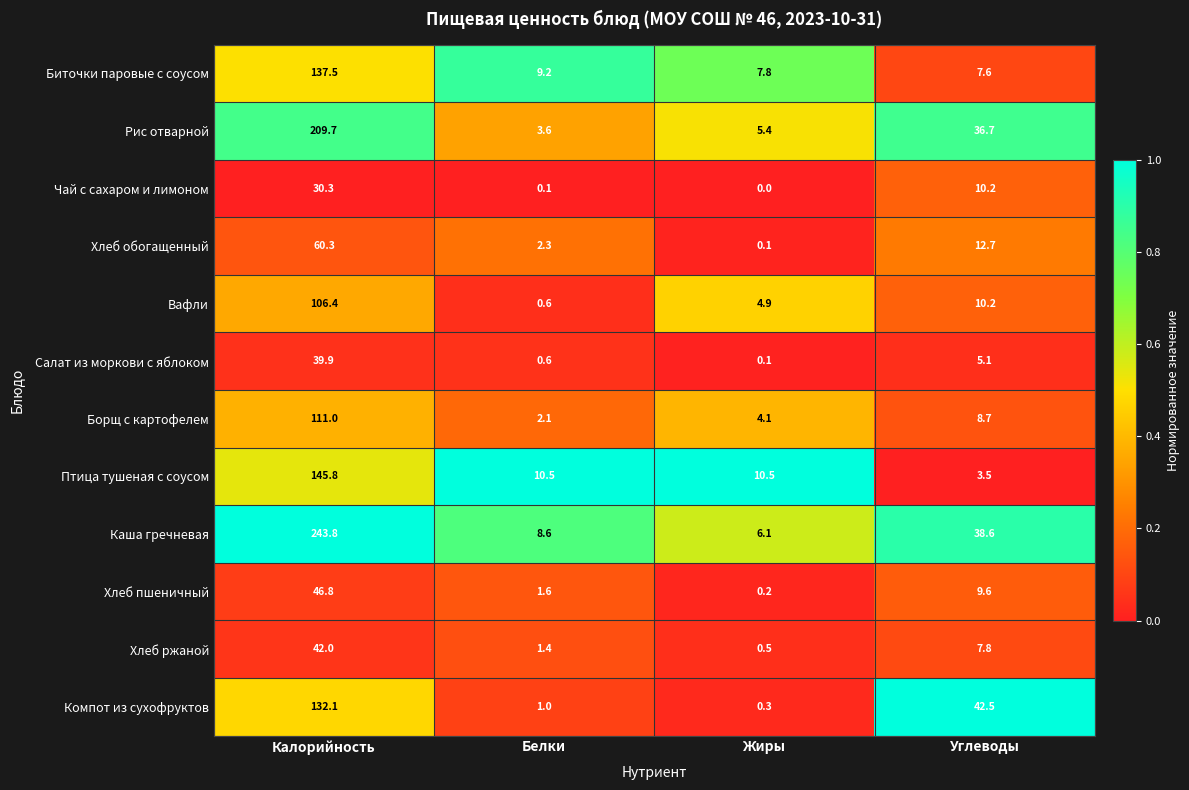

Between Белки and Жиры, which series saw the biggest shift?

Вафли